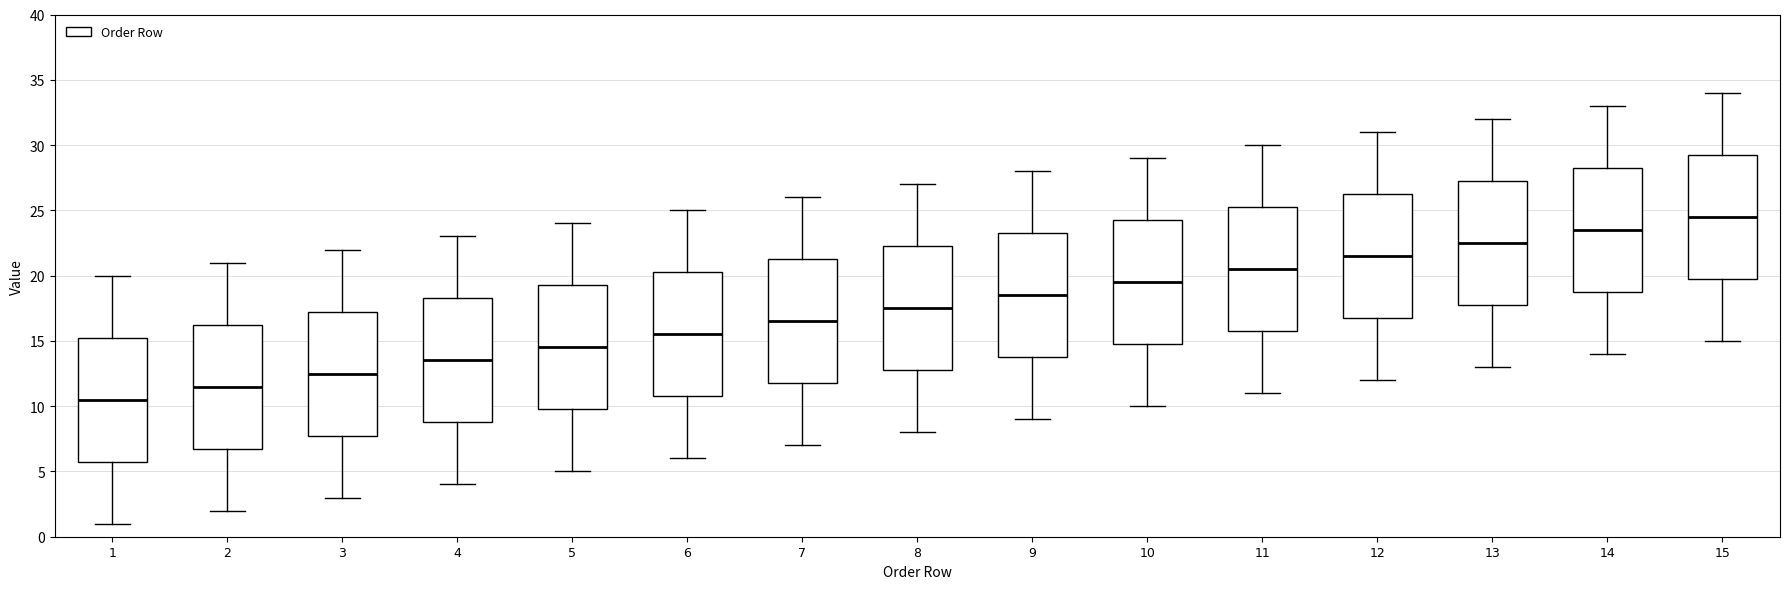

Reading left to right, read every box against the y-axis: the position of its median line, the range the box covers, and the ends of its whiskers. The values are not printed on the chart, so give them approximately, as read against the axis.

1: median 10.5, box 6.0 to 15.5, whiskers 1.0 to 20.0
2: median 11.5, box 7.0 to 16.5, whiskers 2.0 to 21.0
3: median 12.5, box 8.0 to 17.5, whiskers 3.0 to 22.0
4: median 13.5, box 9.0 to 18.5, whiskers 4.0 to 23.0
5: median 14.5, box 10.0 to 19.5, whiskers 5.0 to 24.0
6: median 15.5, box 11.0 to 20.5, whiskers 6.0 to 25.0
7: median 16.5, box 12.0 to 21.5, whiskers 7.0 to 26.0
8: median 17.5, box 13.0 to 22.5, whiskers 8.0 to 27.0
9: median 18.5, box 14.0 to 23.5, whiskers 9.0 to 28.0
10: median 19.5, box 15.0 to 24.5, whiskers 10.0 to 29.0
11: median 20.5, box 16.0 to 25.5, whiskers 11.0 to 30.0
12: median 21.5, box 17.0 to 26.5, whiskers 12.0 to 31.0
13: median 22.5, box 18.0 to 27.5, whiskers 13.0 to 32.0
14: median 23.5, box 19.0 to 28.5, whiskers 14.0 to 33.0
15: median 24.5, box 20.0 to 29.5, whiskers 15.0 to 34.0